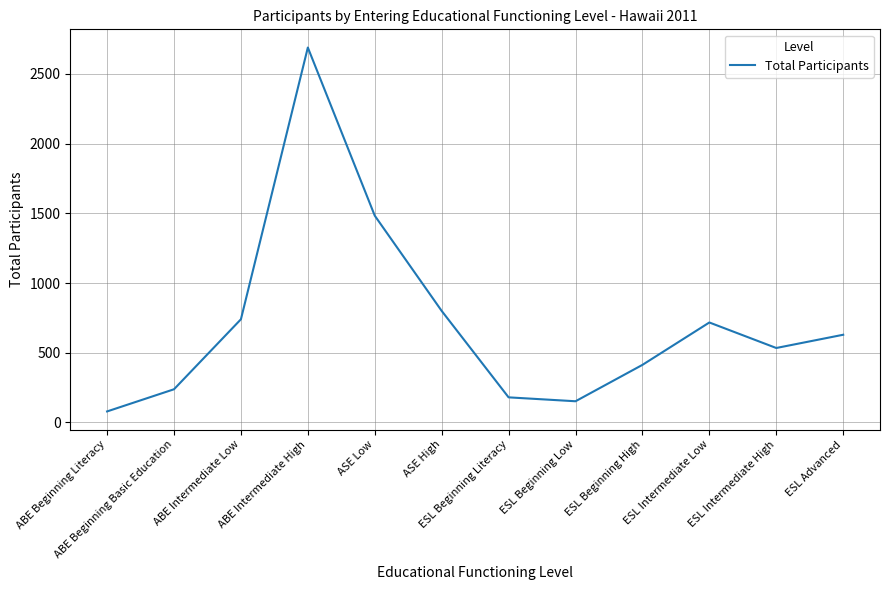

How many lines are shown in the chart?

1